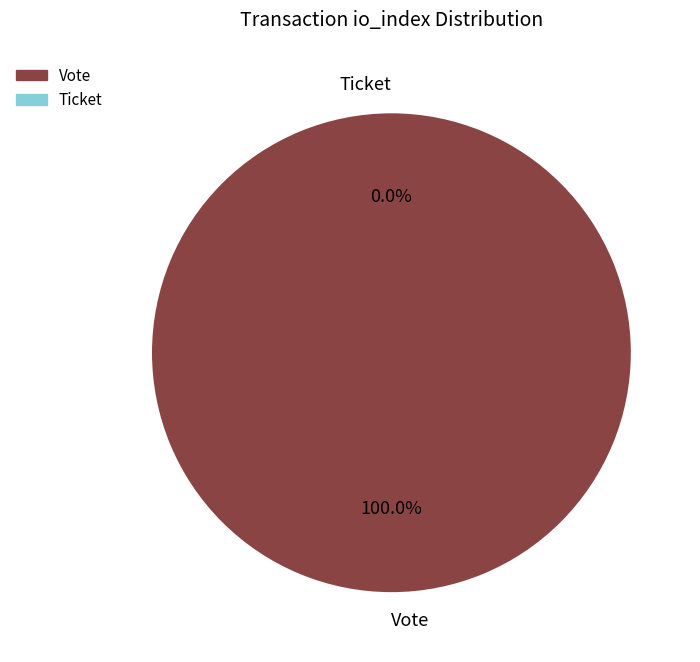

Does io_index=0 (Ticket) account for over 50% of the chart?

No